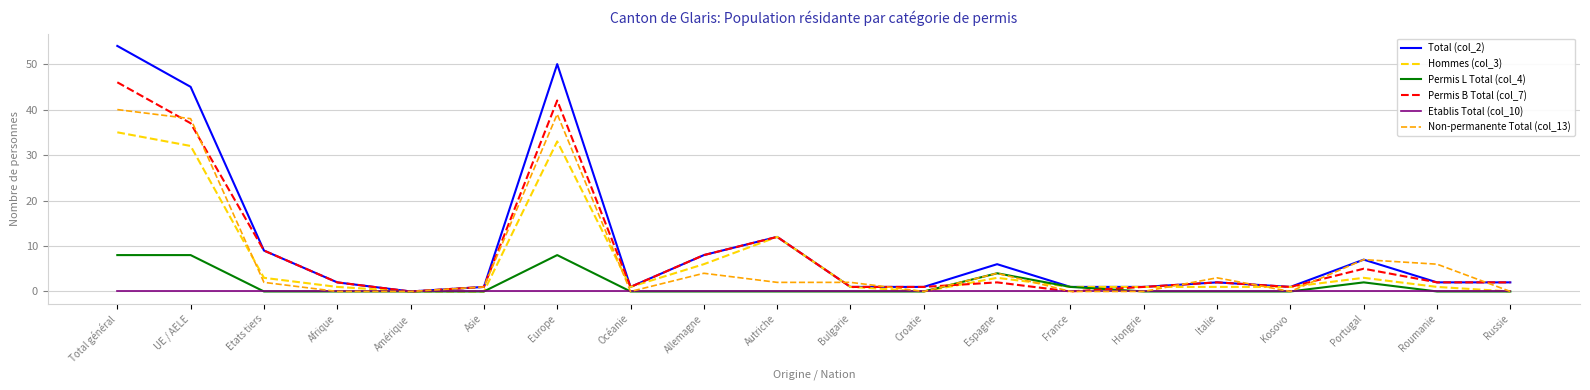

Does the chart have visible grid lines?

Yes